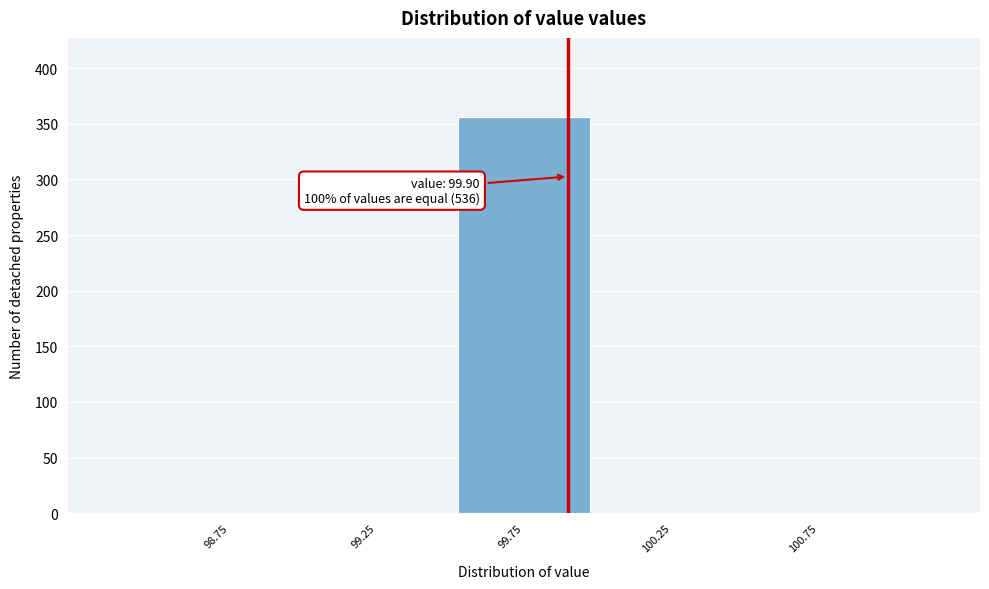

Over which range of the x-axis is the bar tallest?

99.5 to 100.0